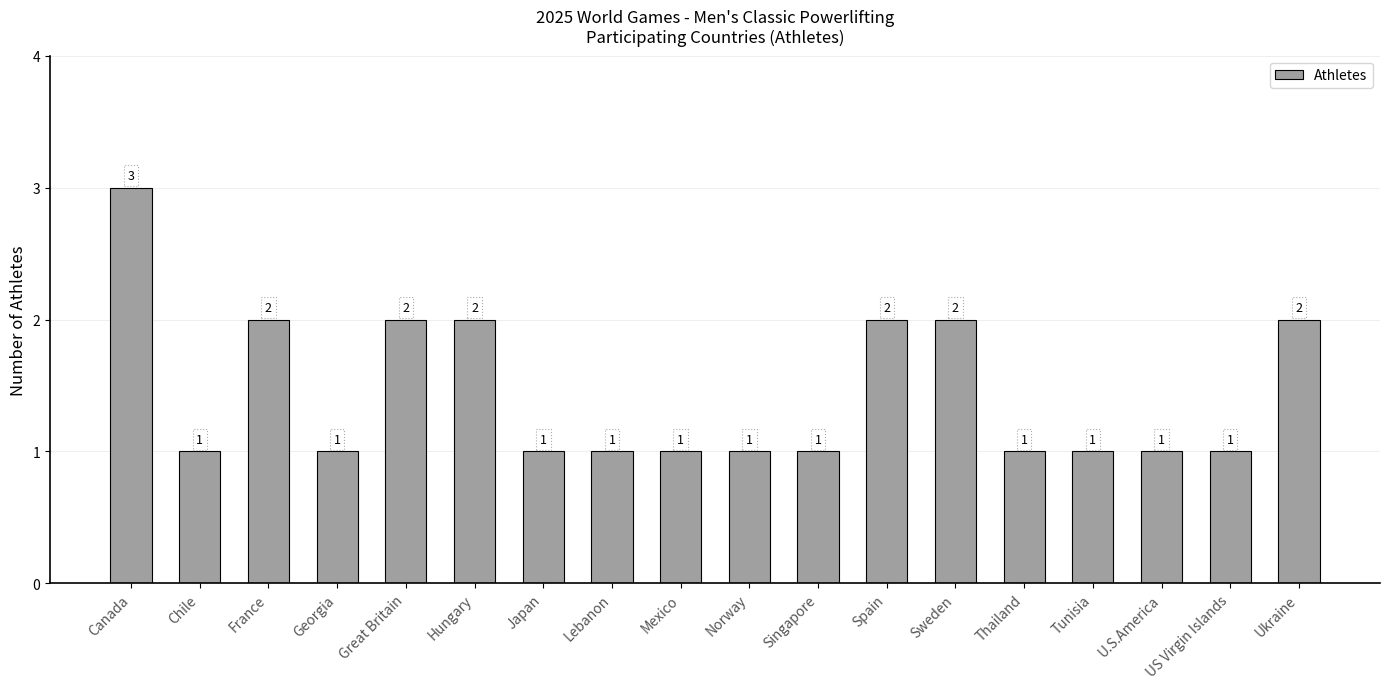

At which category does the chart reach its peak across all series?

Canada